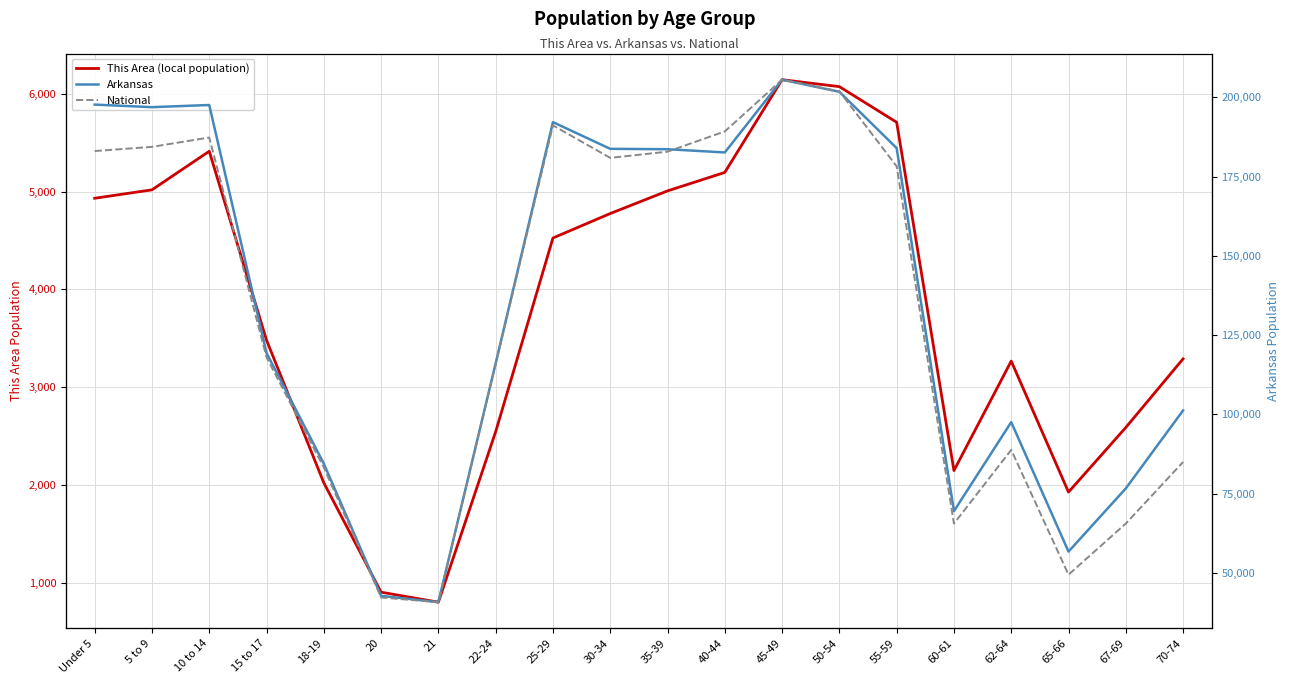

How many interior local valleys does the This Area (local population) series have?

3